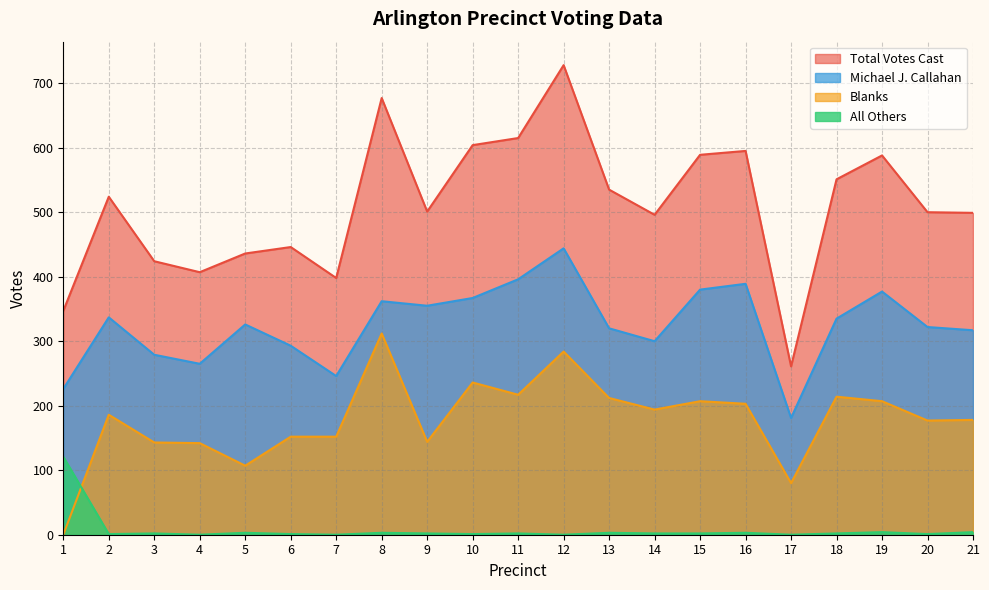

At which label does Blanks first exceed 186?

8